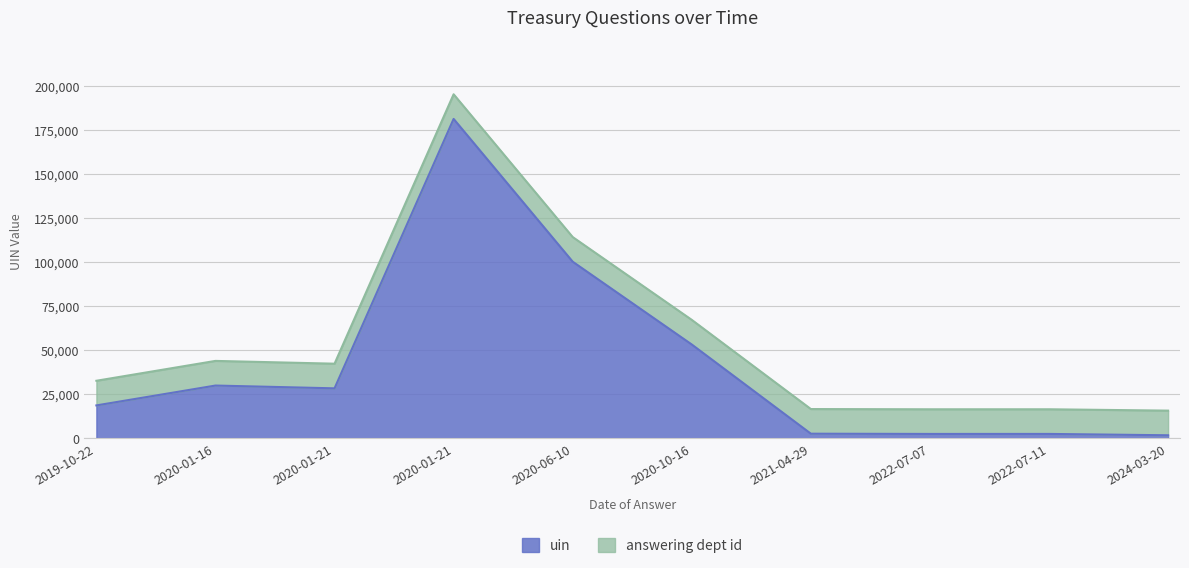

How many interior local peaks (higher than both neighbors) does the data have?

3